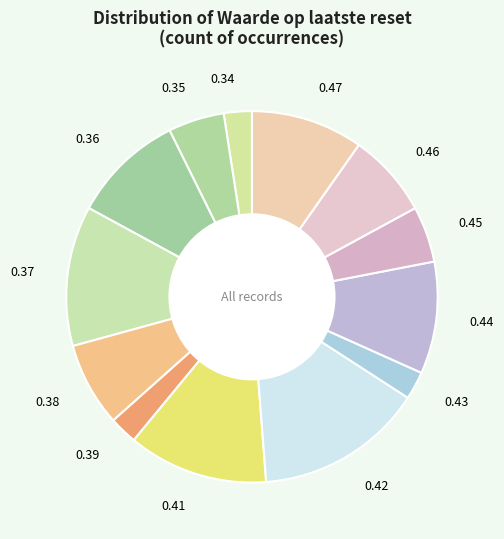

Does any single category account for the majority?

No